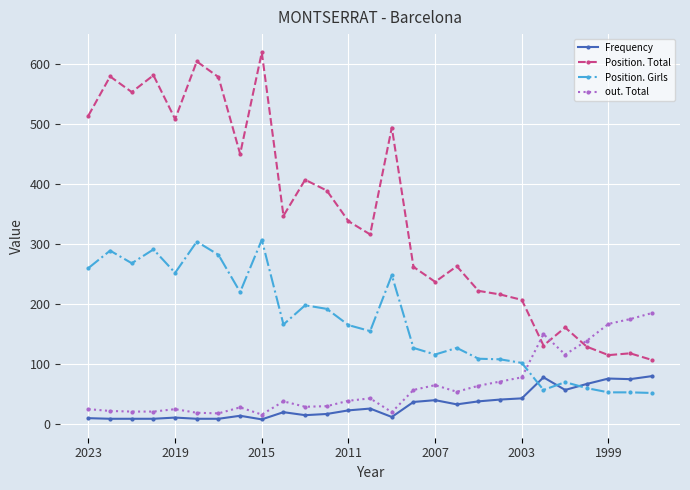

True or false: out. Total has more than 1 interior local peaks.

True